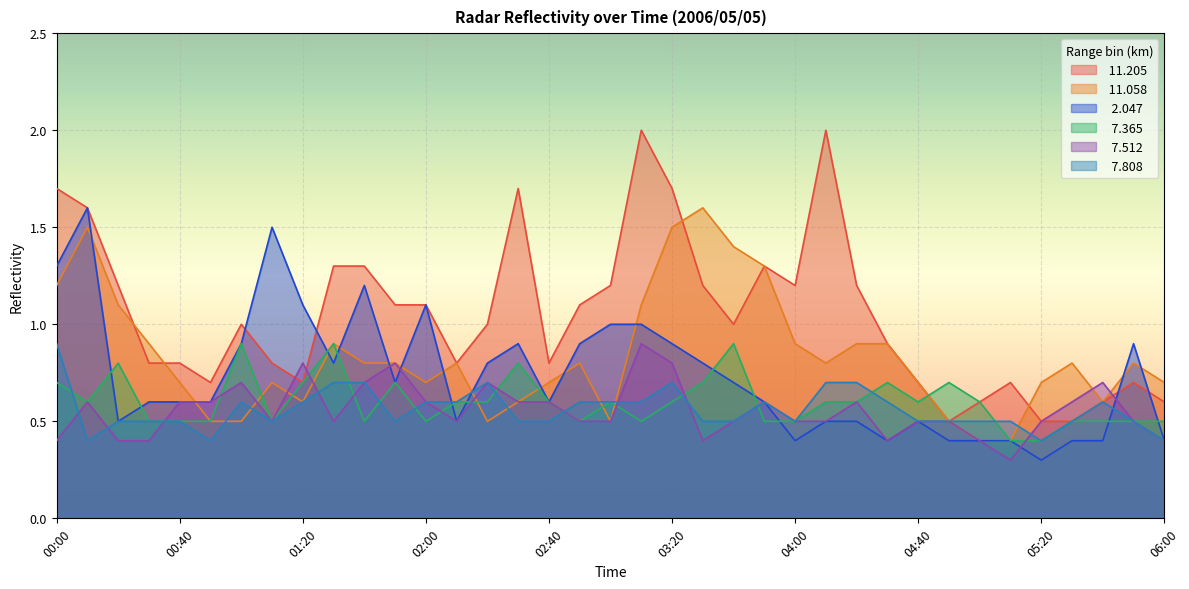

What position from the right is 04:00?

13